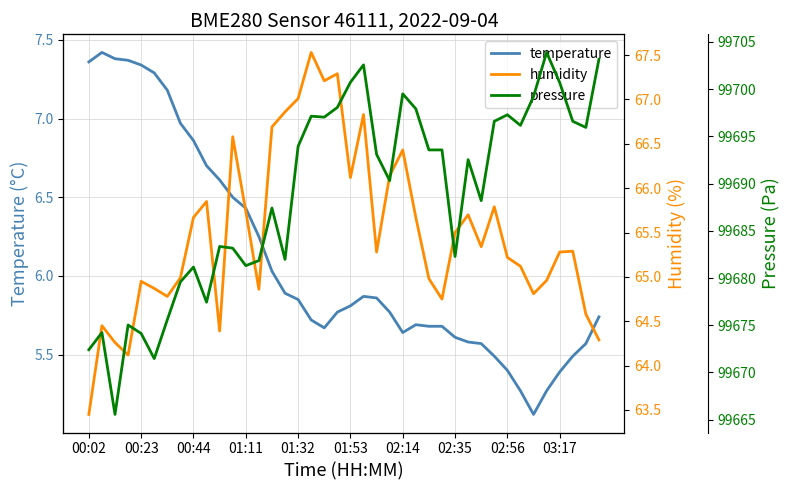

At which category is the sum across all series the highest?

21